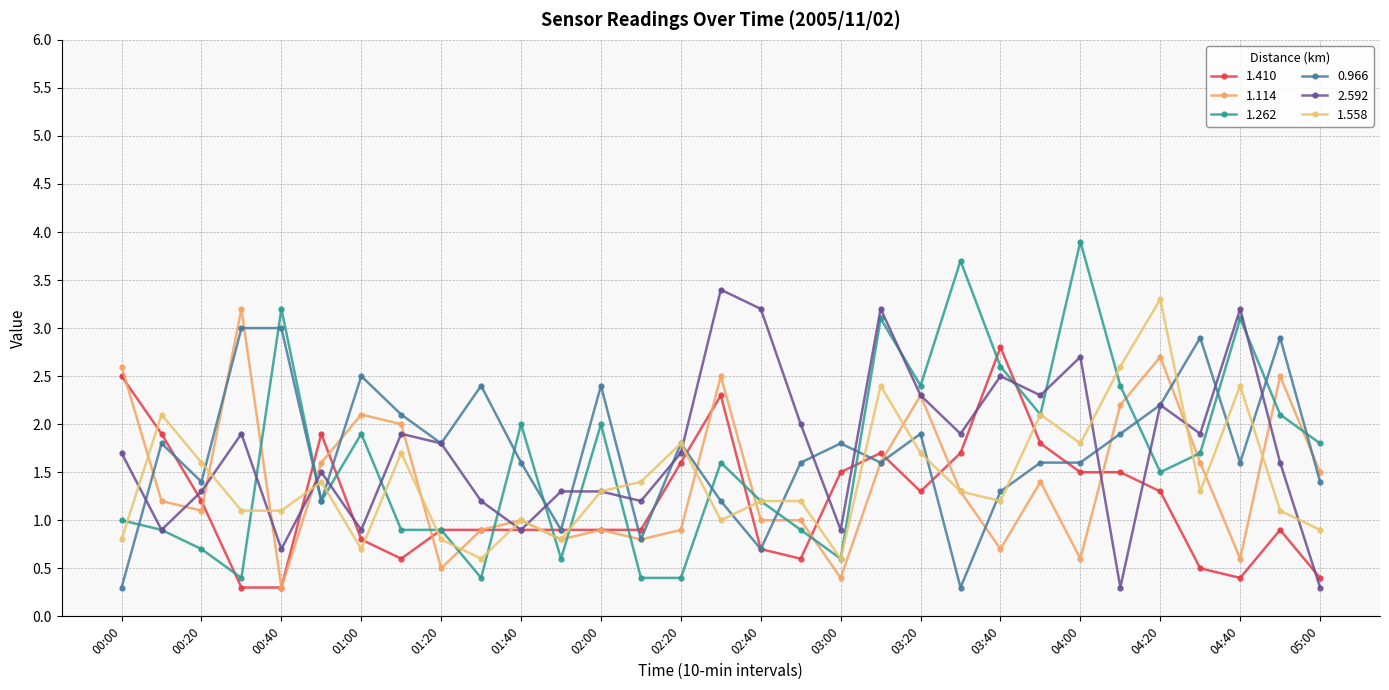

In 1.114, how many points are lower than both neighbors (excluding endpoints)?

9